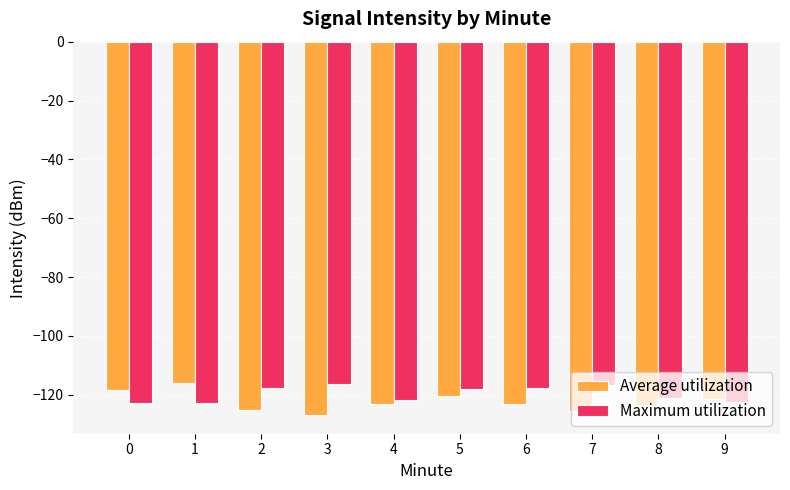

The Average utilization series shows -69.3 at 7. True or false?

False